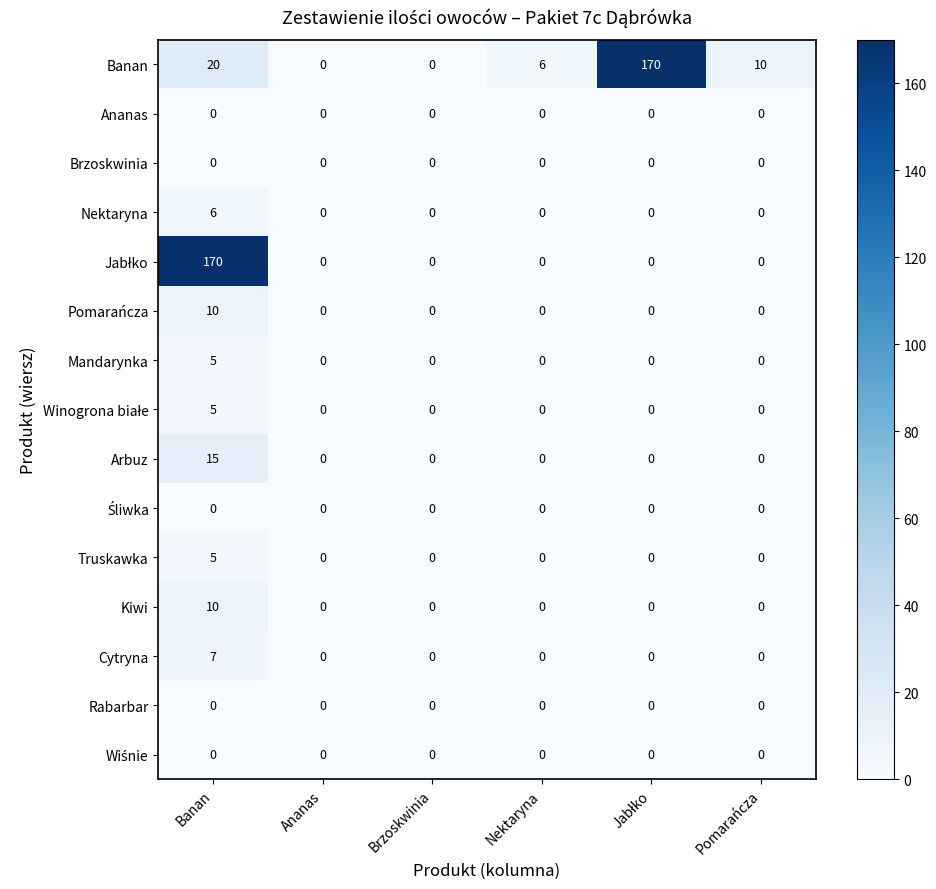

The value of Brzoskwinia at Ananas is 0. True or false?

True